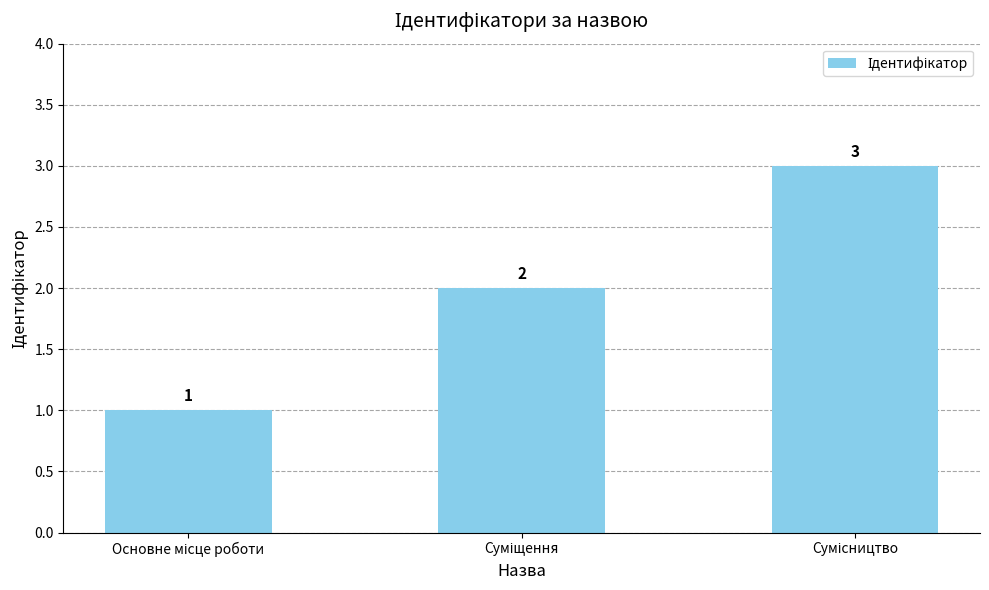

How many values are between 1 and 3?

3